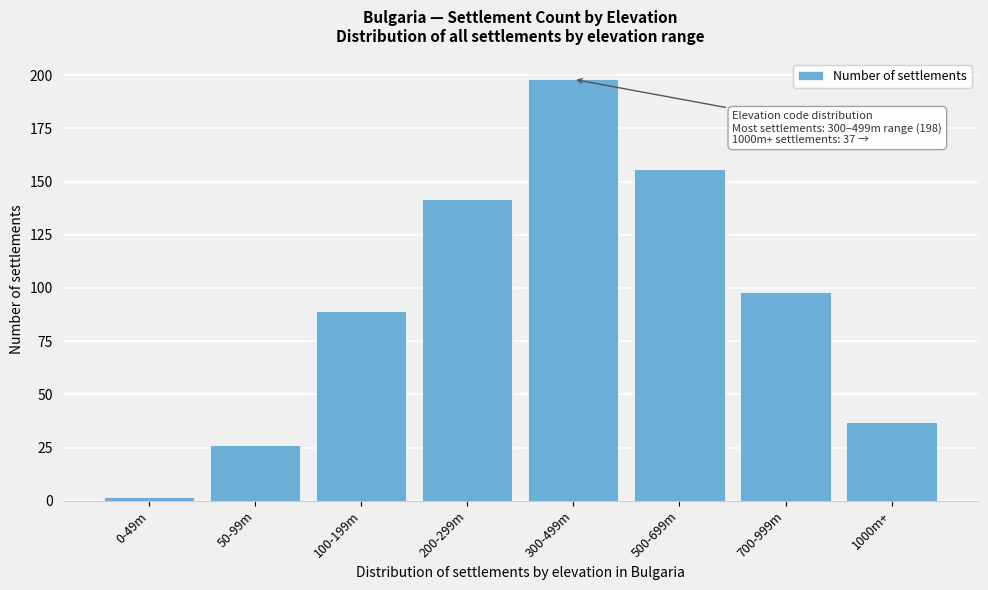

Reading left to right, transcribe all the data shown in this chart.

0-49m=2	50-99m=26	100-199m=89	200-299m=142	300-499m=198	500-699m=156	700-999m=98	1000m+=37